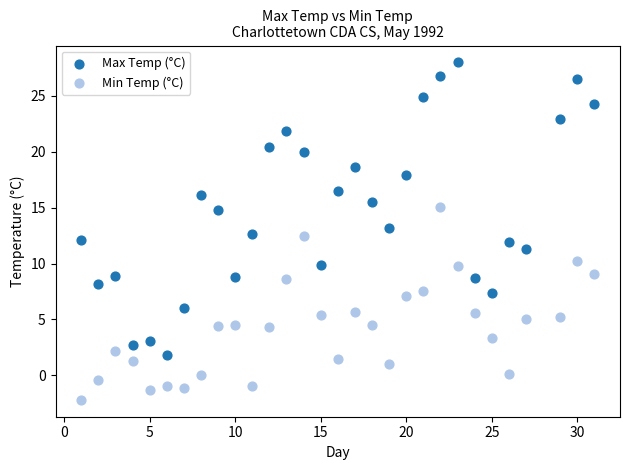

Which series has the widest spread of Y values?

Max Temp (°C)